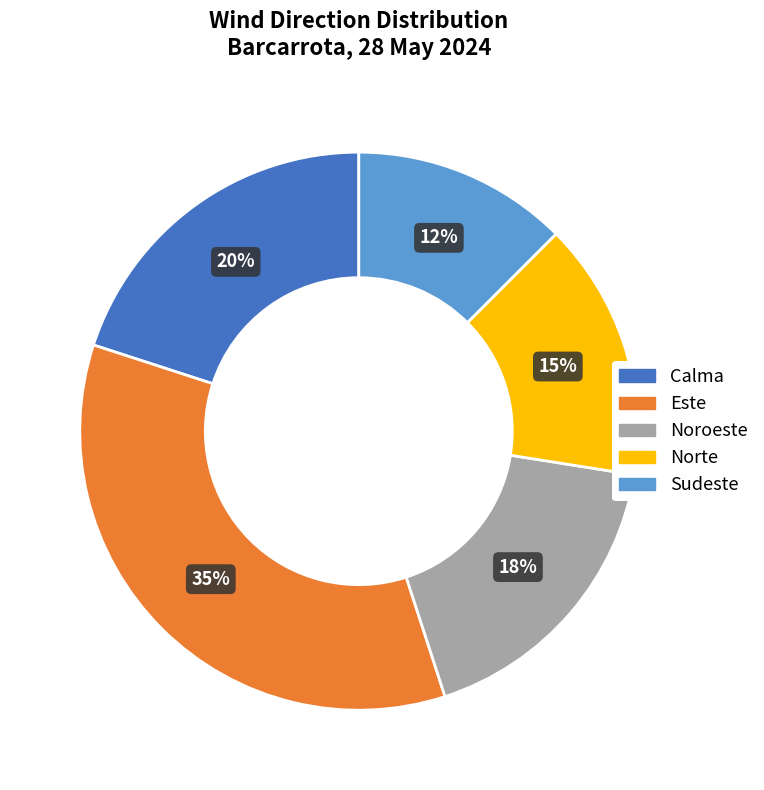

The Noroeste slice represents 18% of the pie. True or false?

True